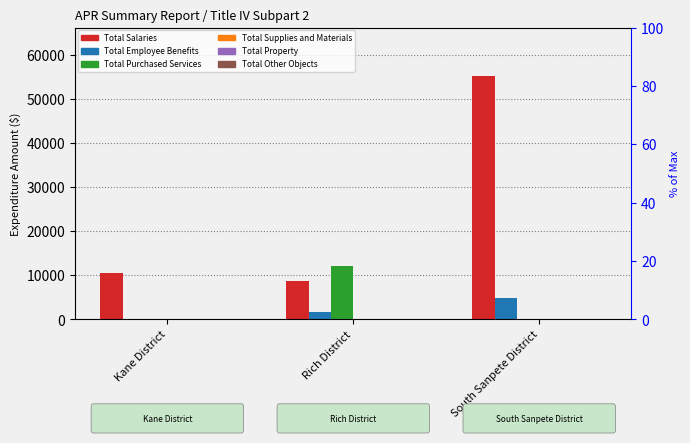

Reading left to right, extract all data points from this chart.

Total Salaries: Kane District=10440.0	Rich District=8750.0	South Sanpete District=55177.1
Total Employee Benefits: Kane District=0.0	Rich District=1582.7	South Sanpete District=4811.2
Total Purchased Services: Kane District=0.0	Rich District=11995.0	South Sanpete District=0.0
Total Supplies and Materials: Kane District=0.0	Rich District=130.0	South Sanpete District=0.0
Total Property: Kane District=0.0	Rich District=0.0	South Sanpete District=0.0
Total Other Objects: Kane District=80.4	Rich District=0.0	South Sanpete District=0.0